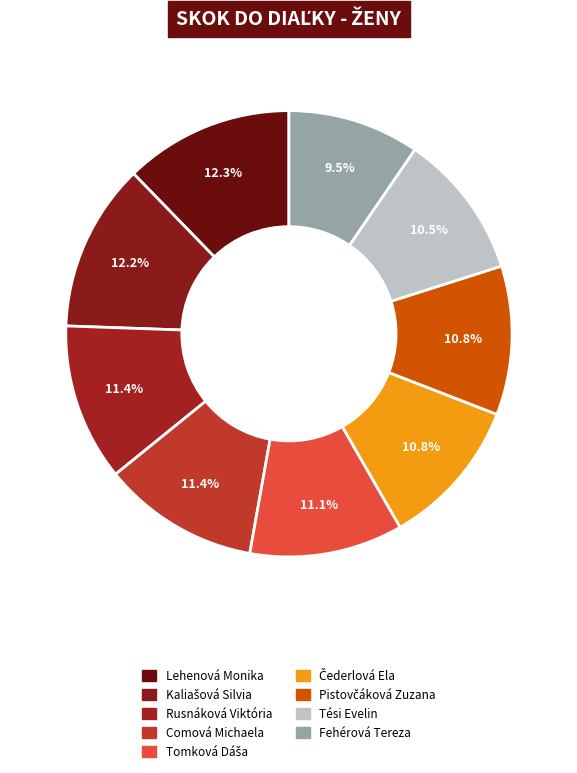

What is the change in value from Rusnáková Viktória to Čederlová Ela?

-29